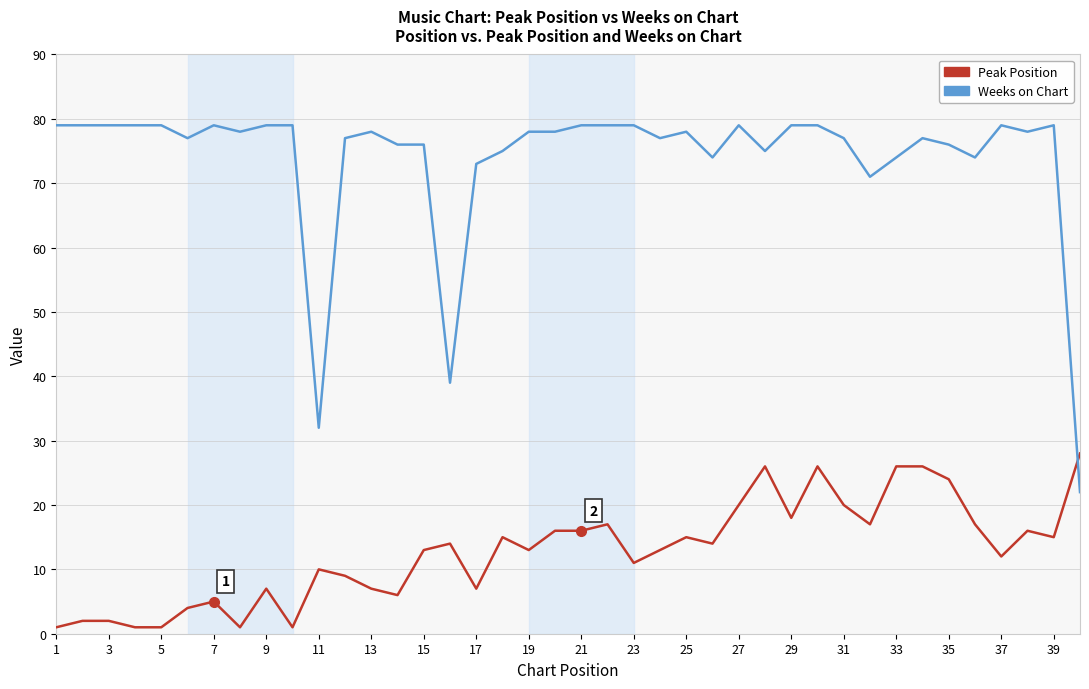

Which series has the largest range (max minus min)?

Weeks on Chart